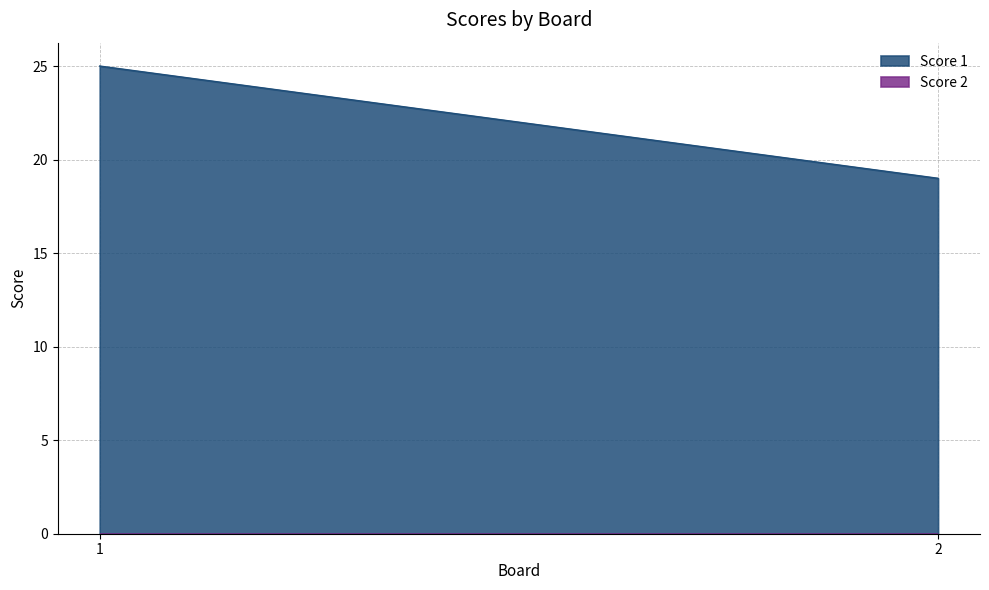

Reading left to right, list all the values displayed in this chart.

Score 1: 25	19
Score 2: 0	0